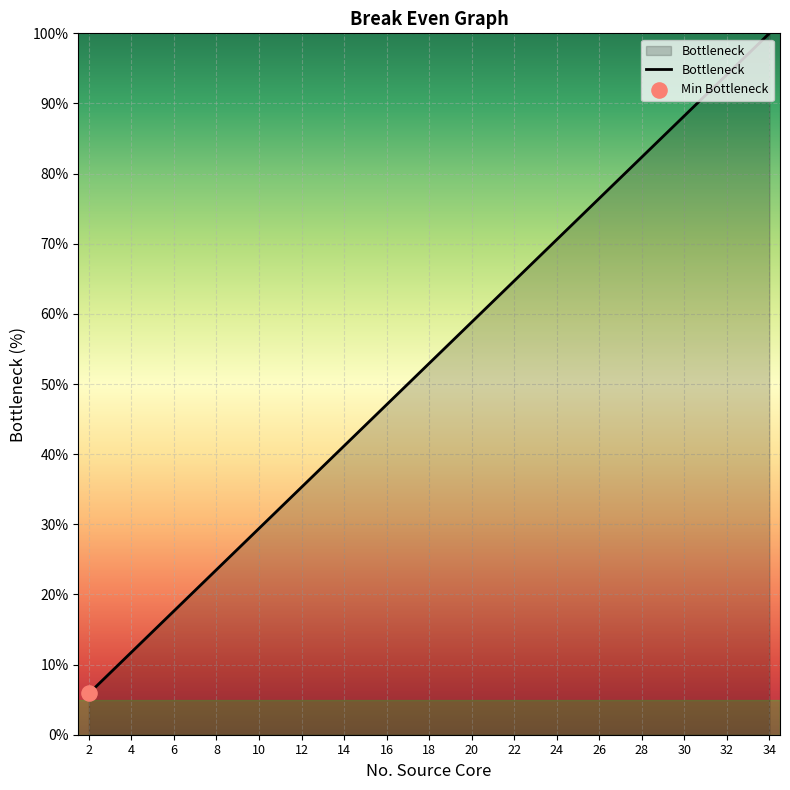

What is the maximum value shown in the chart?

100.0